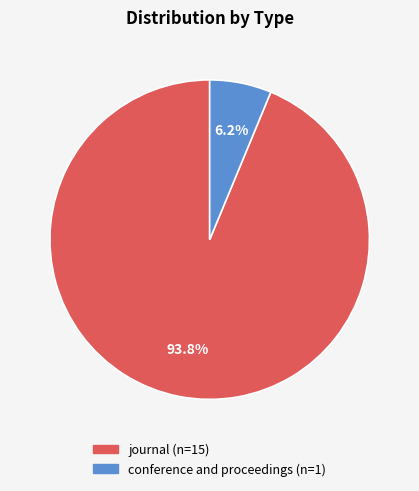

Rank the categories by value from highest to lowest.

journal, conference and proceedings